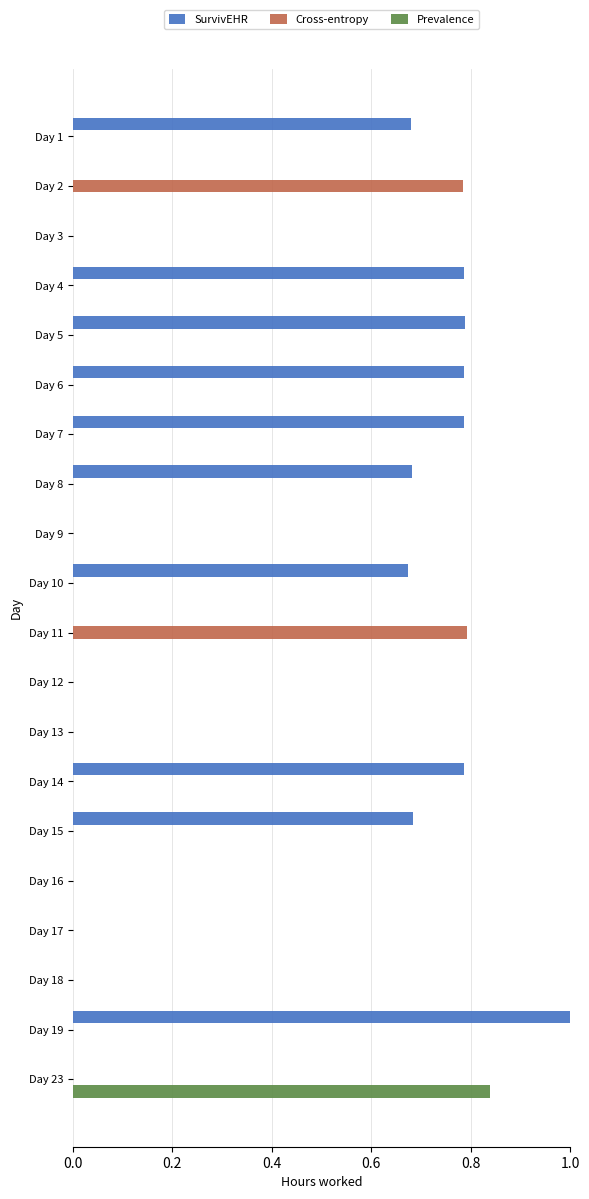

Which label corresponds to the largest value in the chart?

Day 19